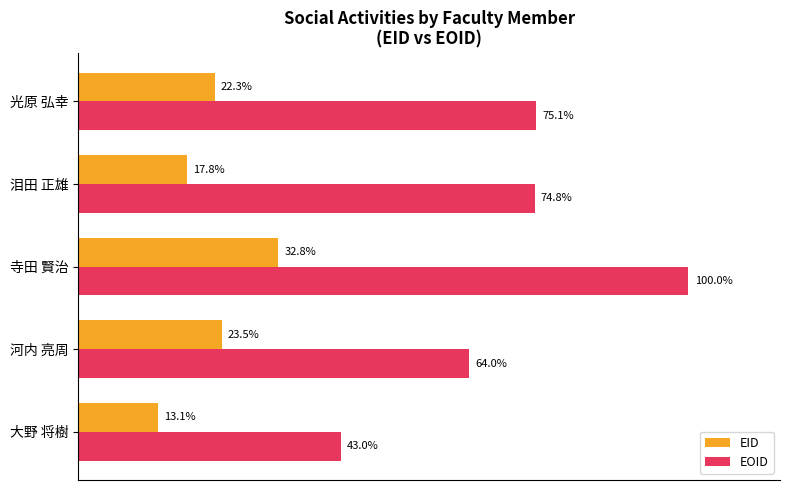

Between 大野 将樹 and 寺田 賢治, which series saw the biggest shift?

EOID